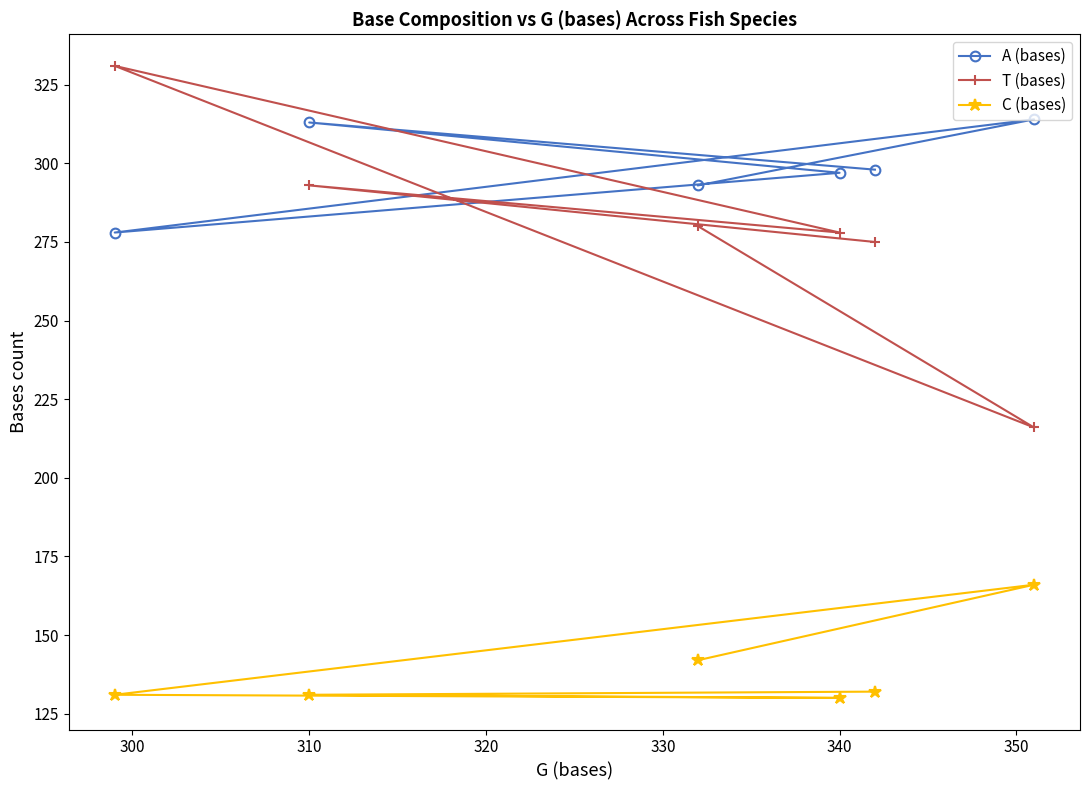

True or false: T (bases) has more than 1 points higher than both neighbors.

True